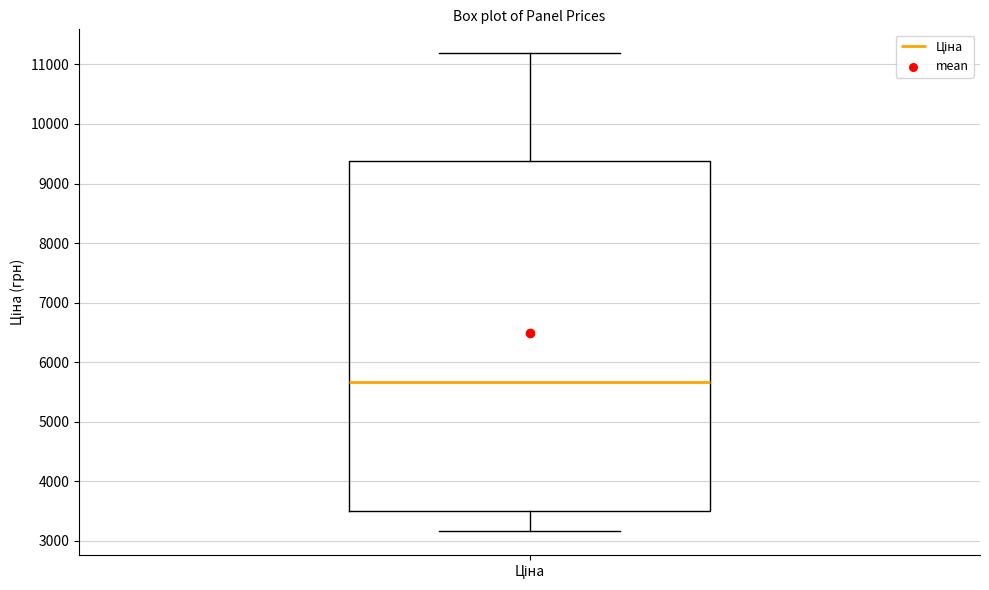

Transcribe this box plot: give where the median line is, the range the box spans, and where the two whiskers end, as read against the y-axis. The values are not printed on the chart, so give them approximately, as read against the axis.

median 5700, box 3500 to 9400, whiskers 3200 to 11200